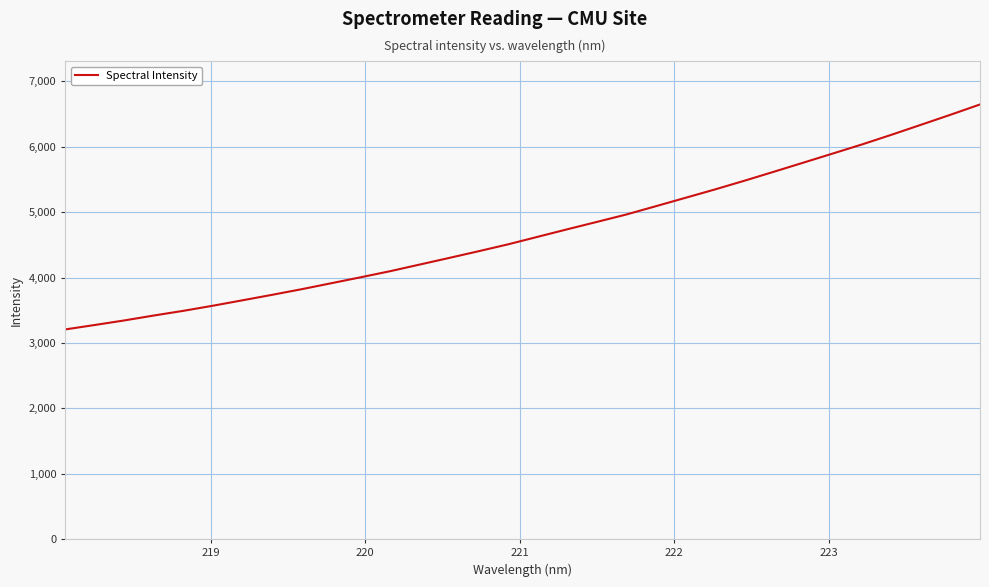

What is the smallest value displayed?

3207.6